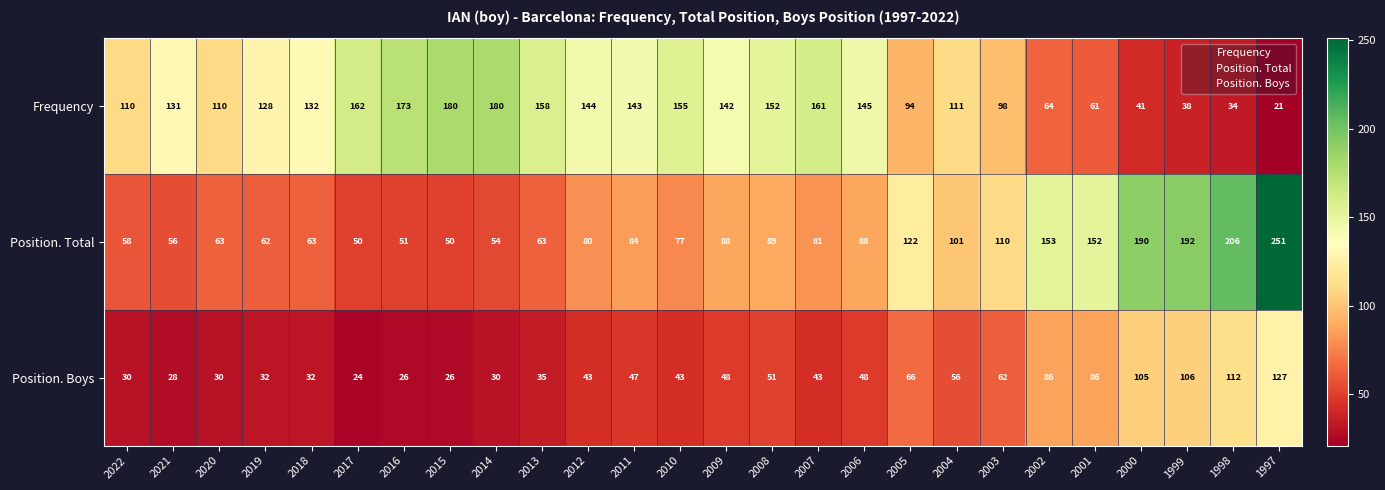

At how many categories does at least one series exceed 226?

1